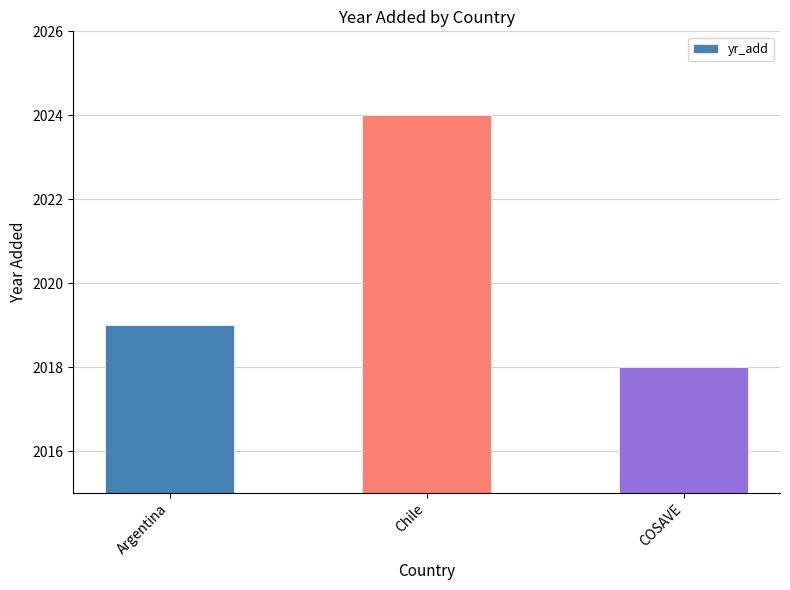

What is the average value?

2020